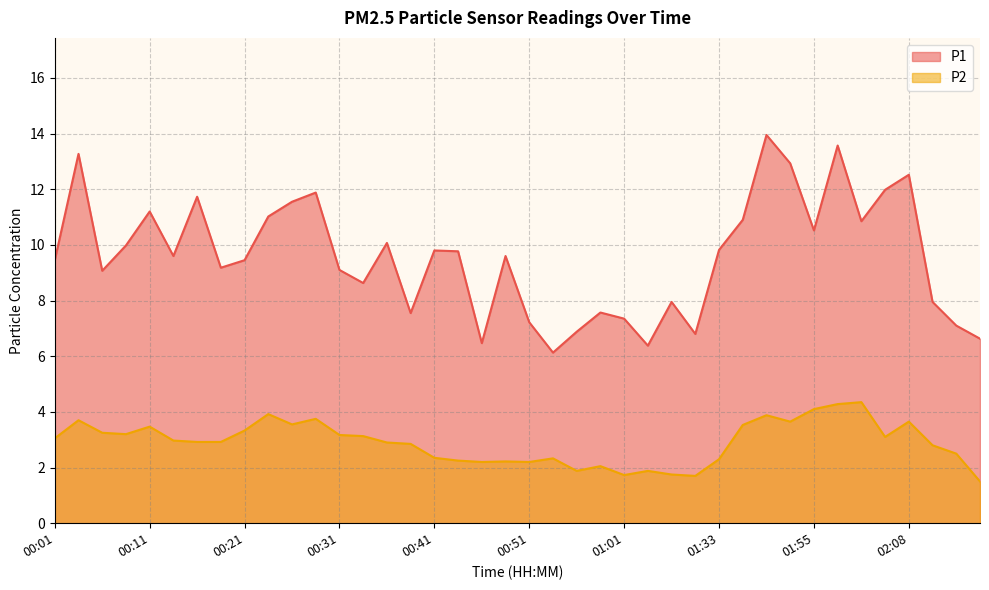

True or false: P1 has more than 1 interior local peaks.

True